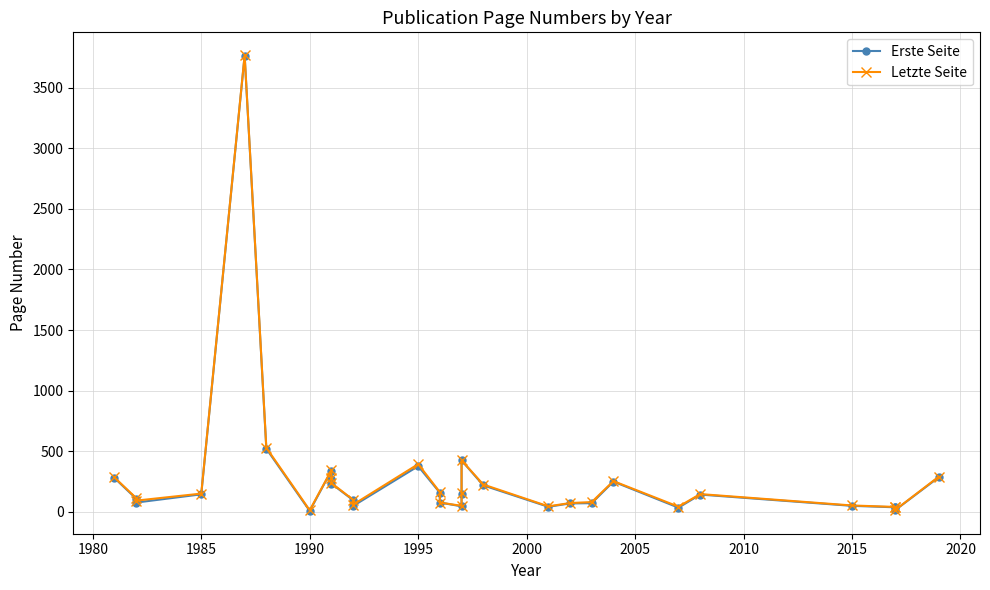

Count the number of data series in this chart.

2